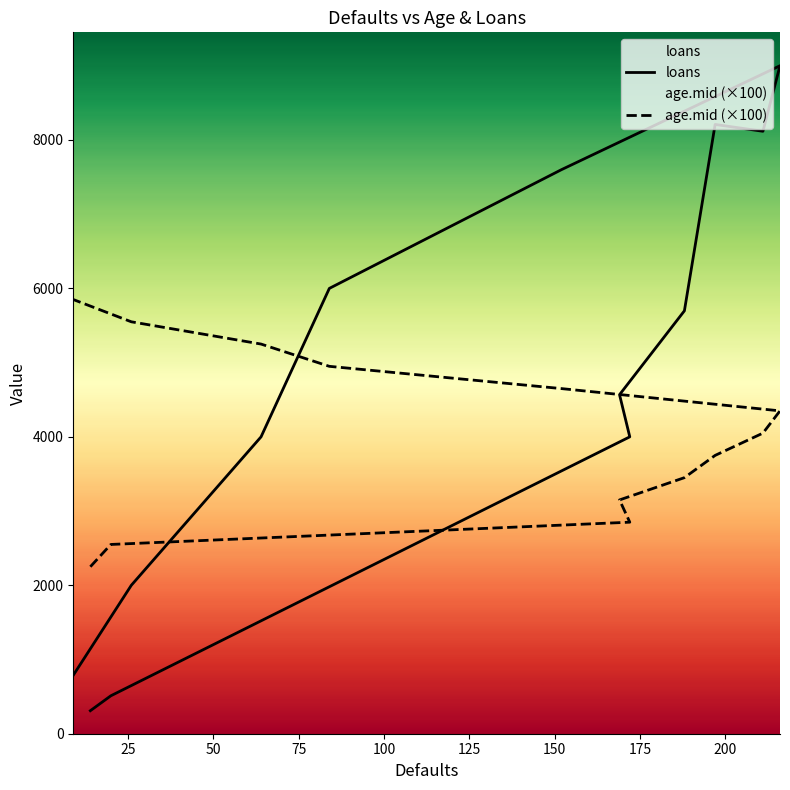

In loans, how many points are lower than both neighbors (excluding endpoints)?

1